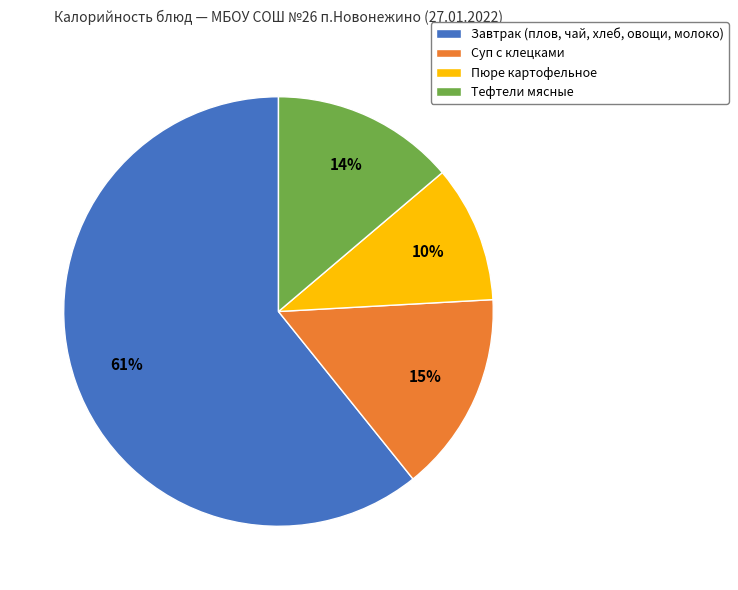

Which slice represents more than half of the pie?

Завтрак (плов, чай, хлеб, овощи, молоко)